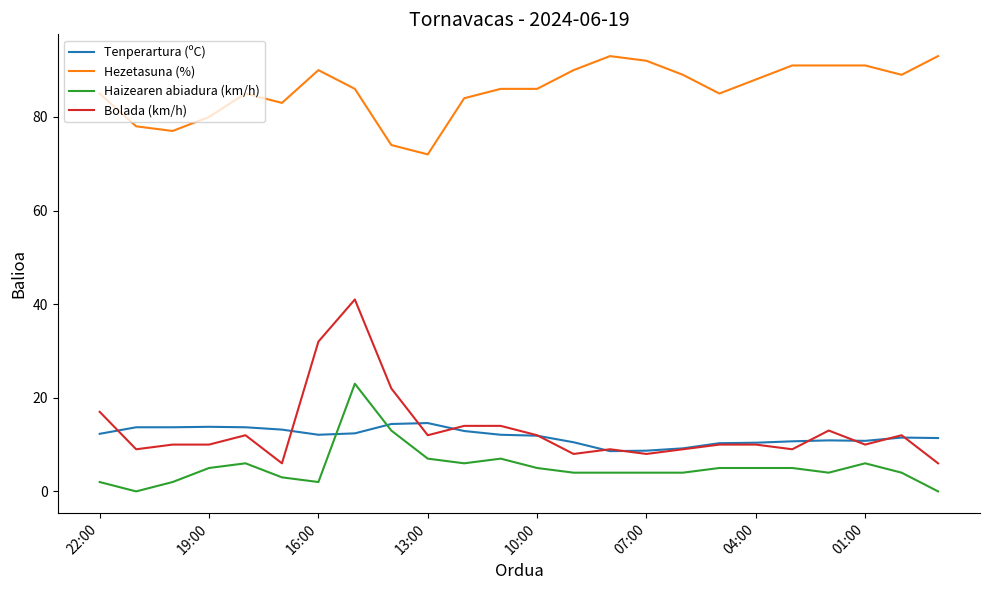

What is the average value of the Hezetasuna (%) series?

85.8